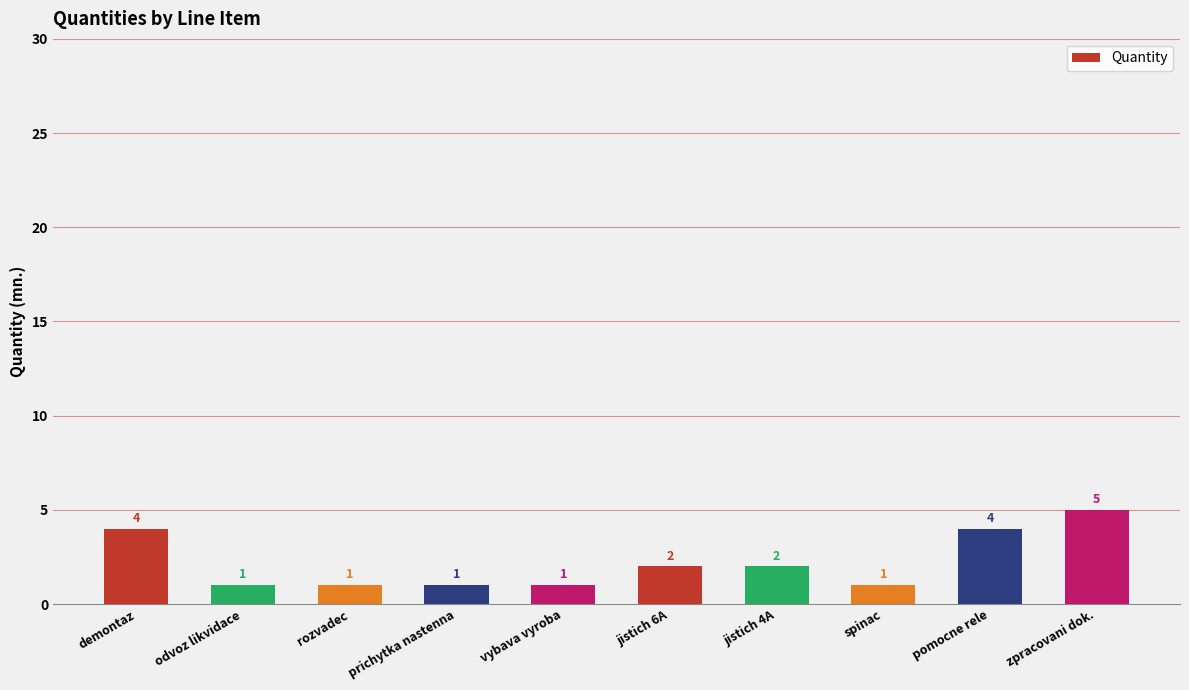

Between jistich 6A and prichytka nastenna, which is larger?

jistich 6A